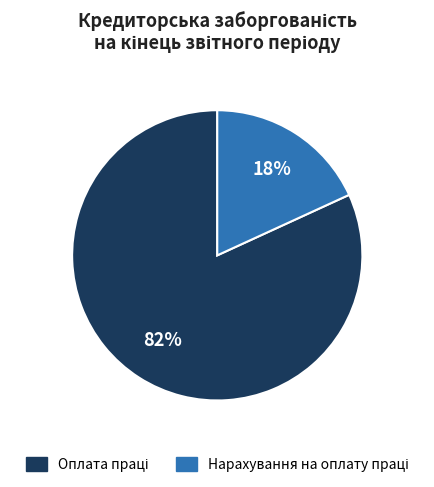

Count the number of slices in the pie.

2